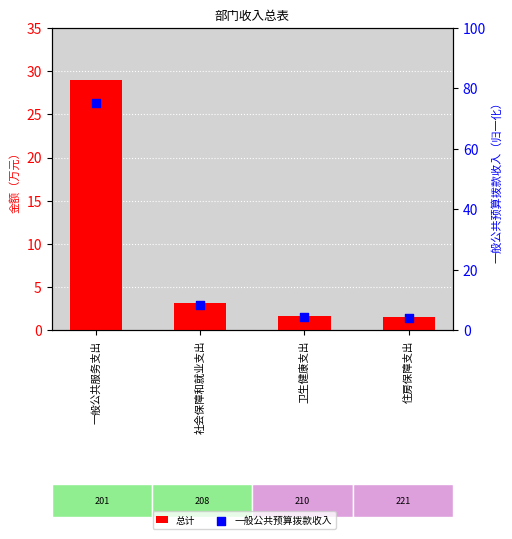

Which series has the largest total across all categories?

一般公共预算拨款收入